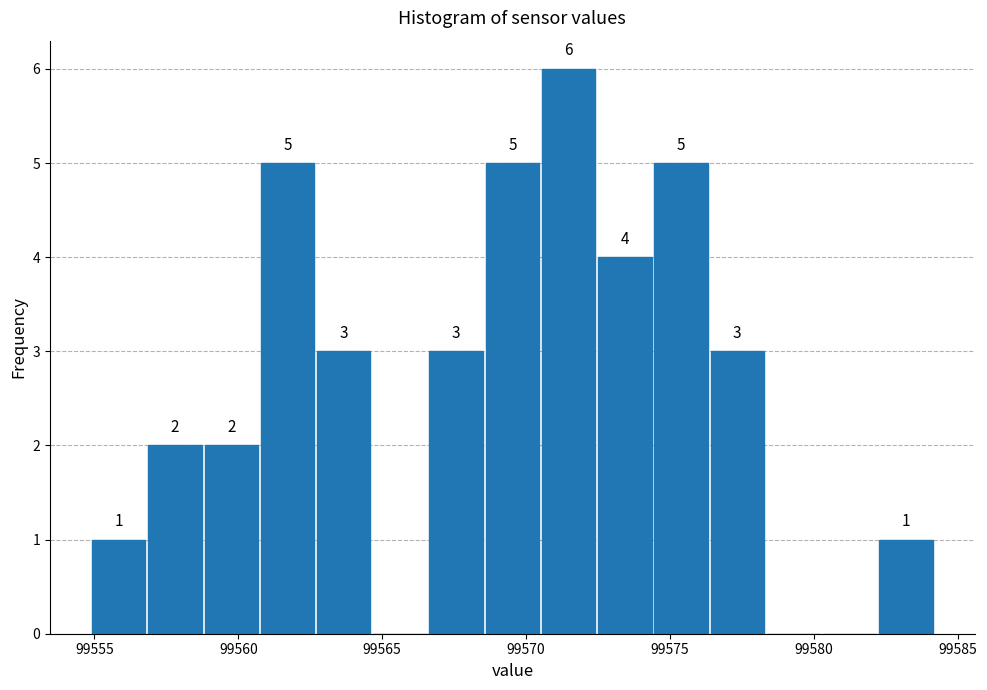

Read against the x-axis, roughly where is the centre of the tallest bar?

99571.5